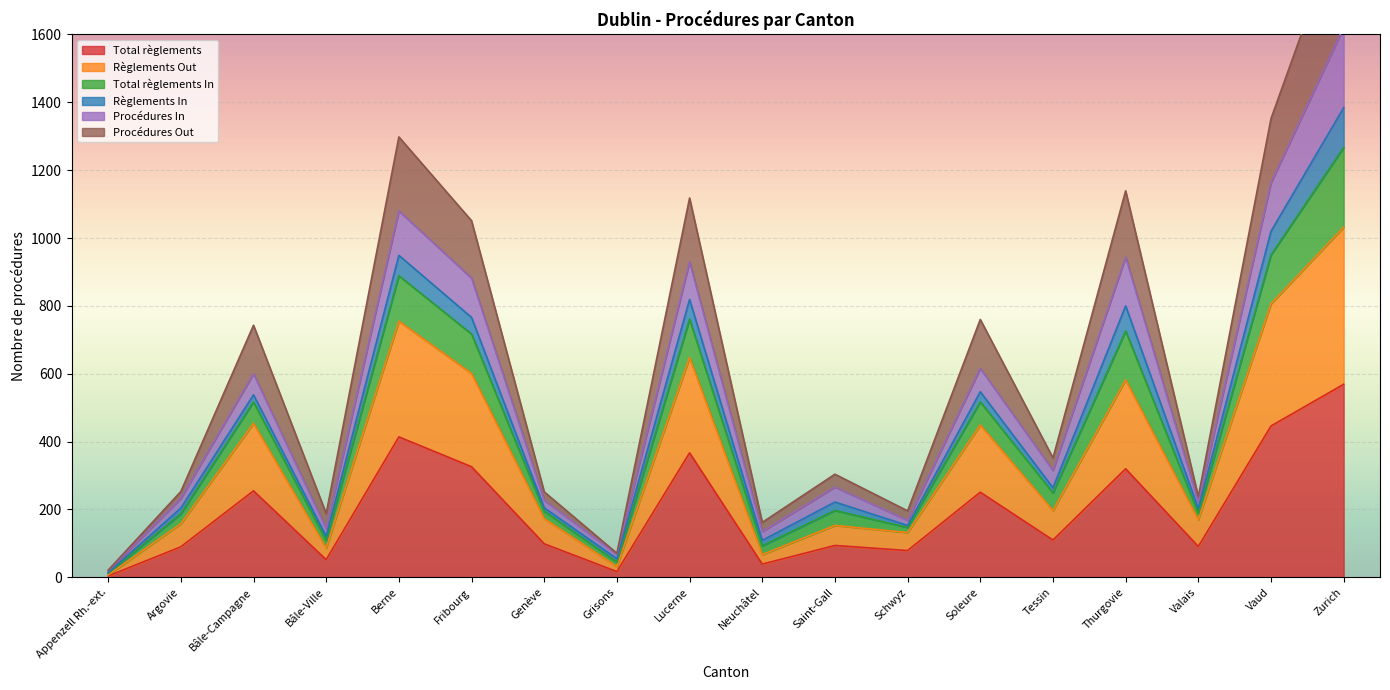

What position from the right is Bâle-Ville?

15